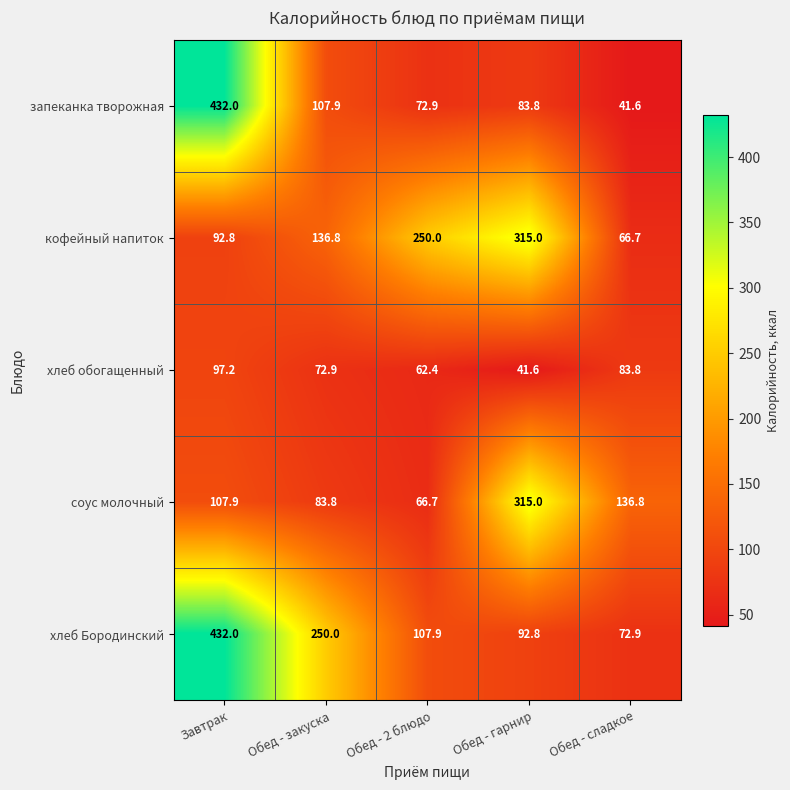

How many data points does each series have?

5